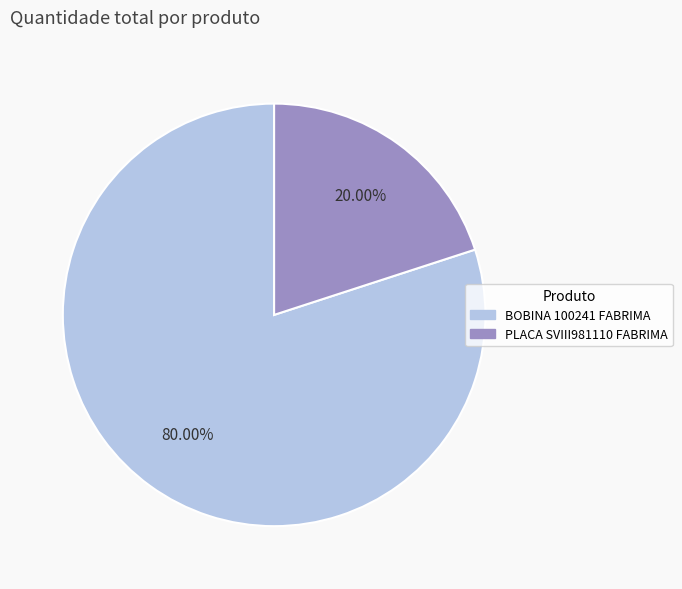

What is the smallest slice in the pie chart?

PLACA SVIII981110 FABRIMA